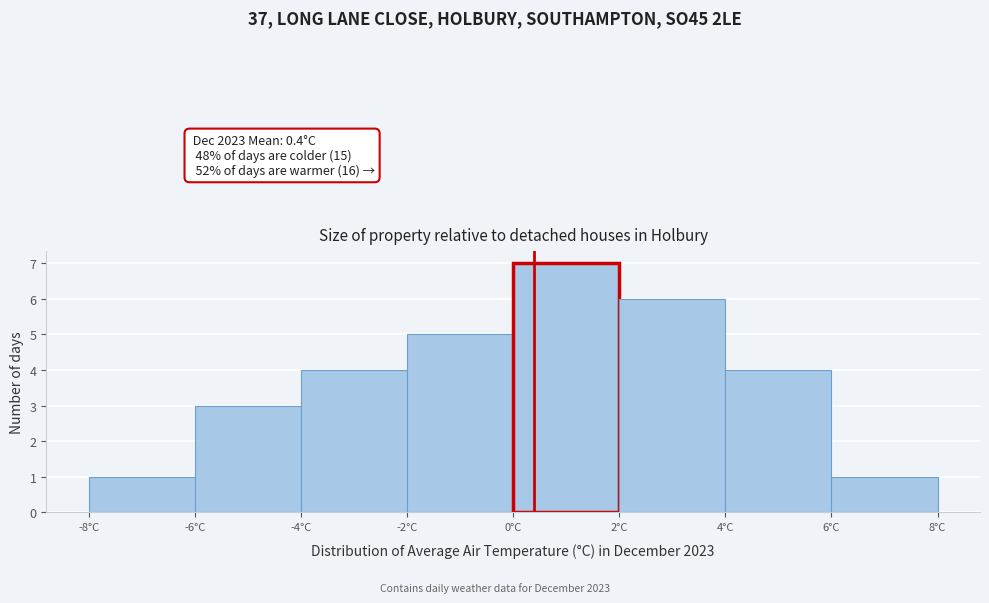

Which range on the x-axis has the tallest bar?

0 to 2